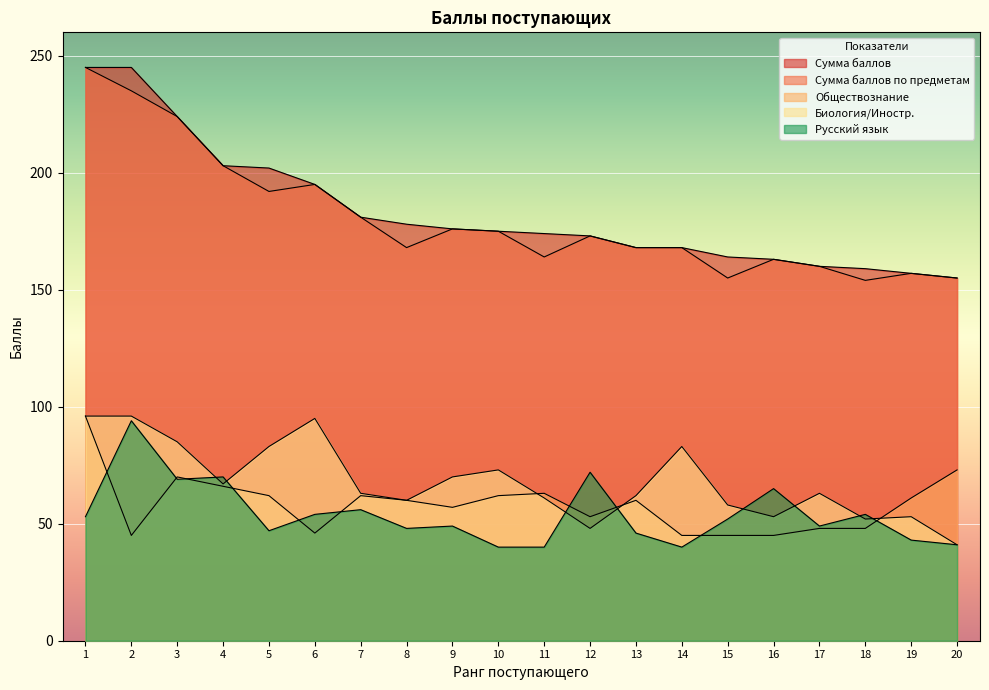

Which series has the largest total across all categories?

Сумма баллов